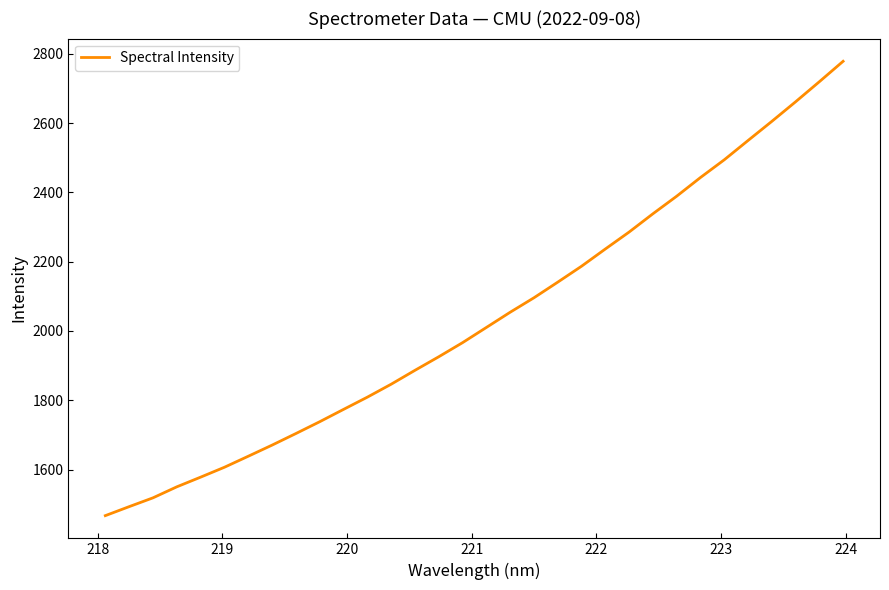

What is the smallest value displayed?

1466.8